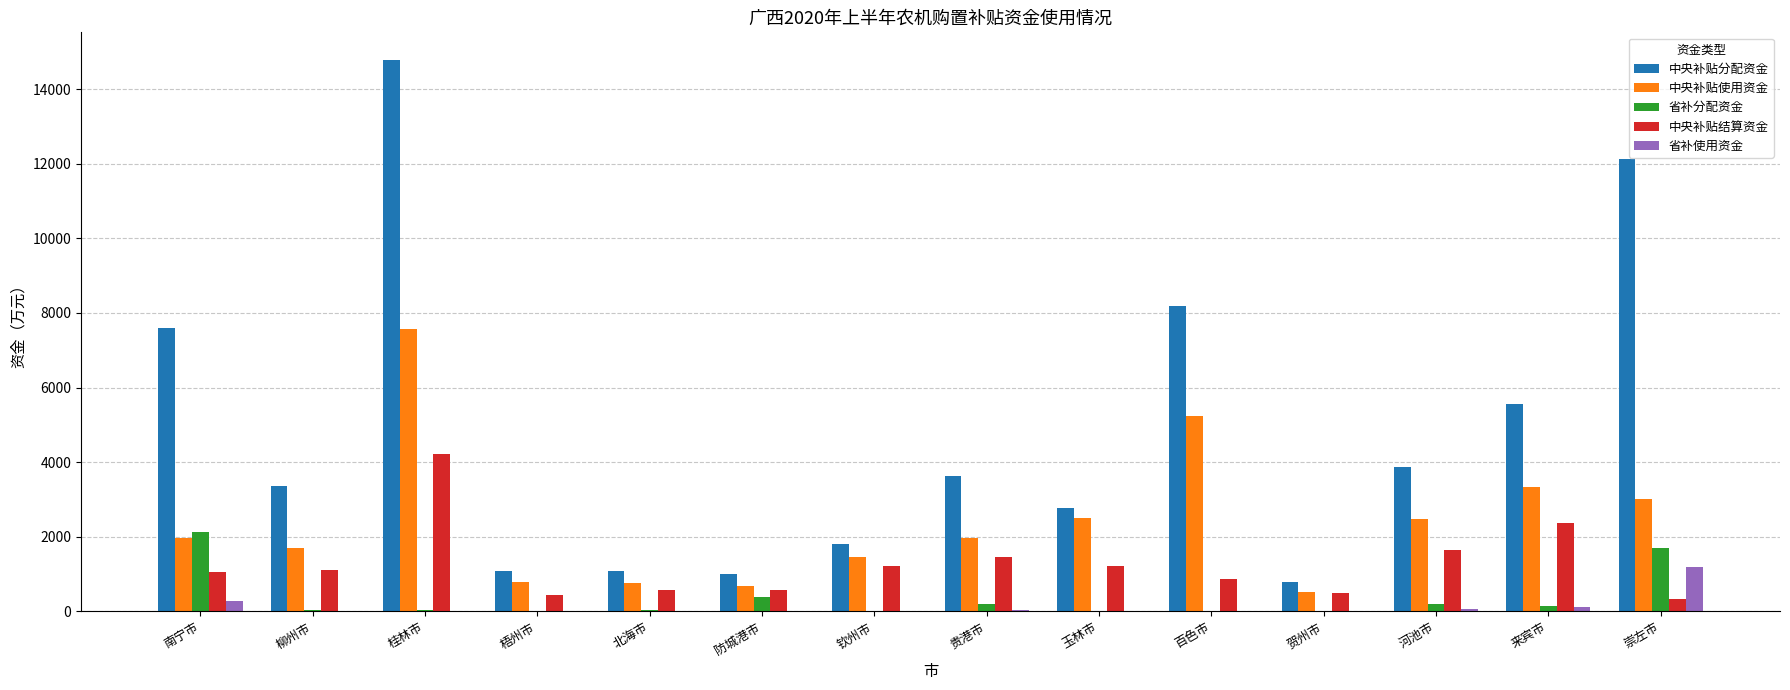

At which category does the chart reach its peak across all series?

桂林市